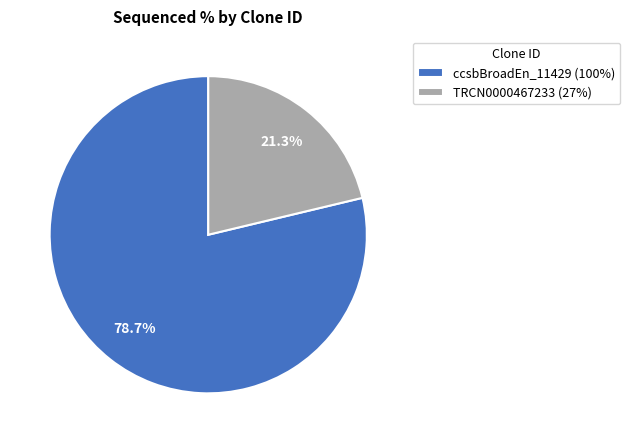

What portion of the pie excludes ccsbBroadEn_11429 (100%)?

21.3%